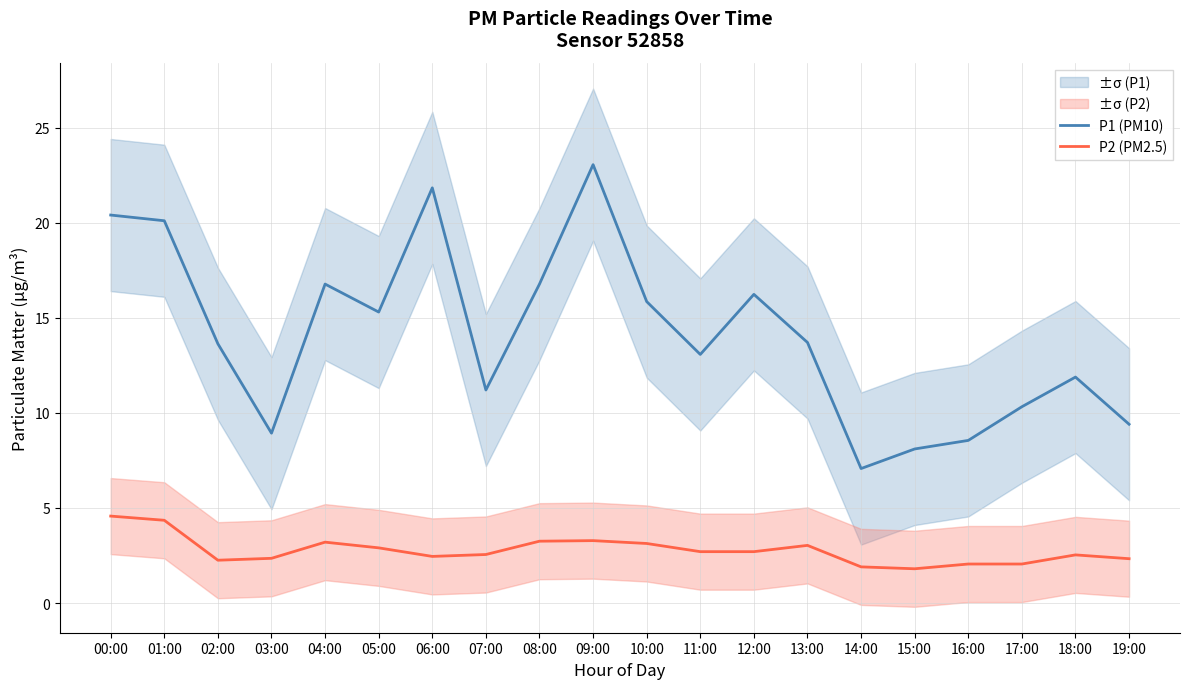

True or false: P1 (PM10) and P2 (PM2.5) cross at least once.

False